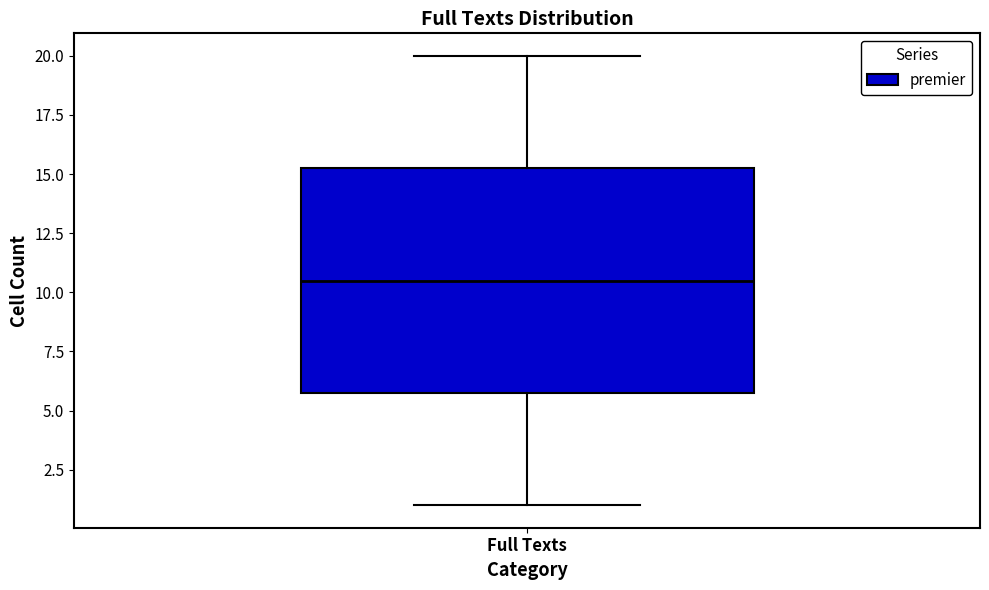

Read this box plot against the y-axis: the position of the median line, the range covered by the box, and the ends of both whiskers. The values are not printed on the chart, so give them approximately, as read against the axis.

median 10.5, box 6.0 to 15.5, whiskers 1.0 to 20.0